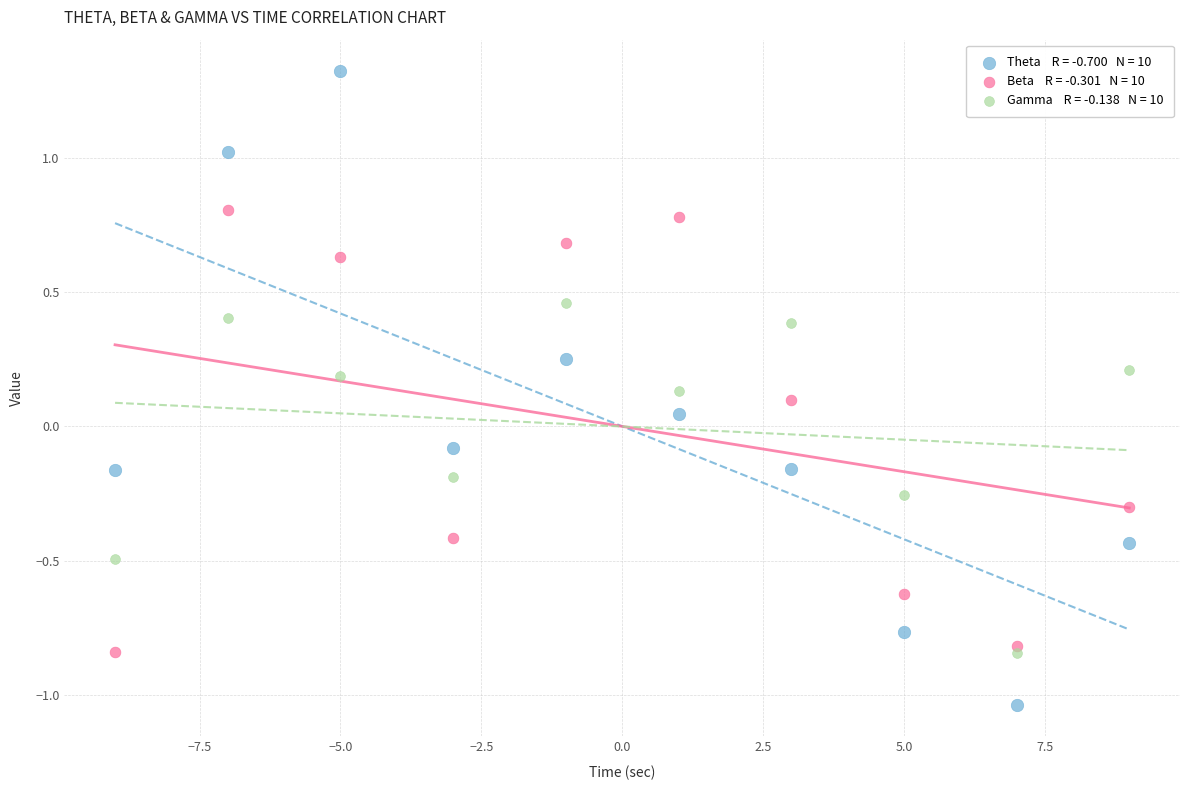

Across all data points, what is the range of Y values (max minus min)?

2.4